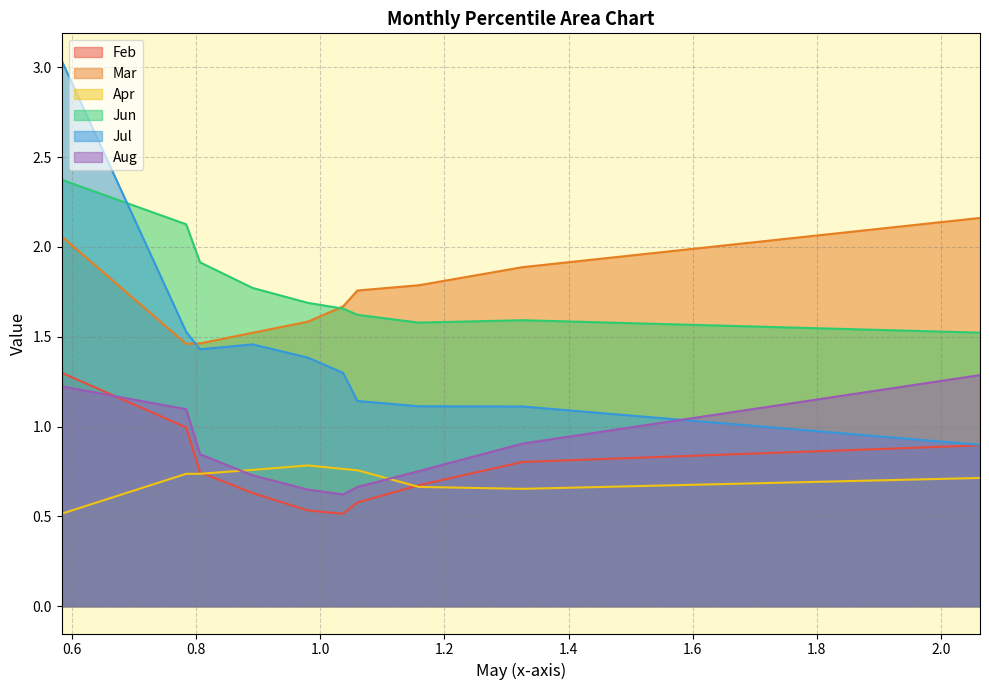

True or false: Mar has a value of 3.1 at pct85.

False